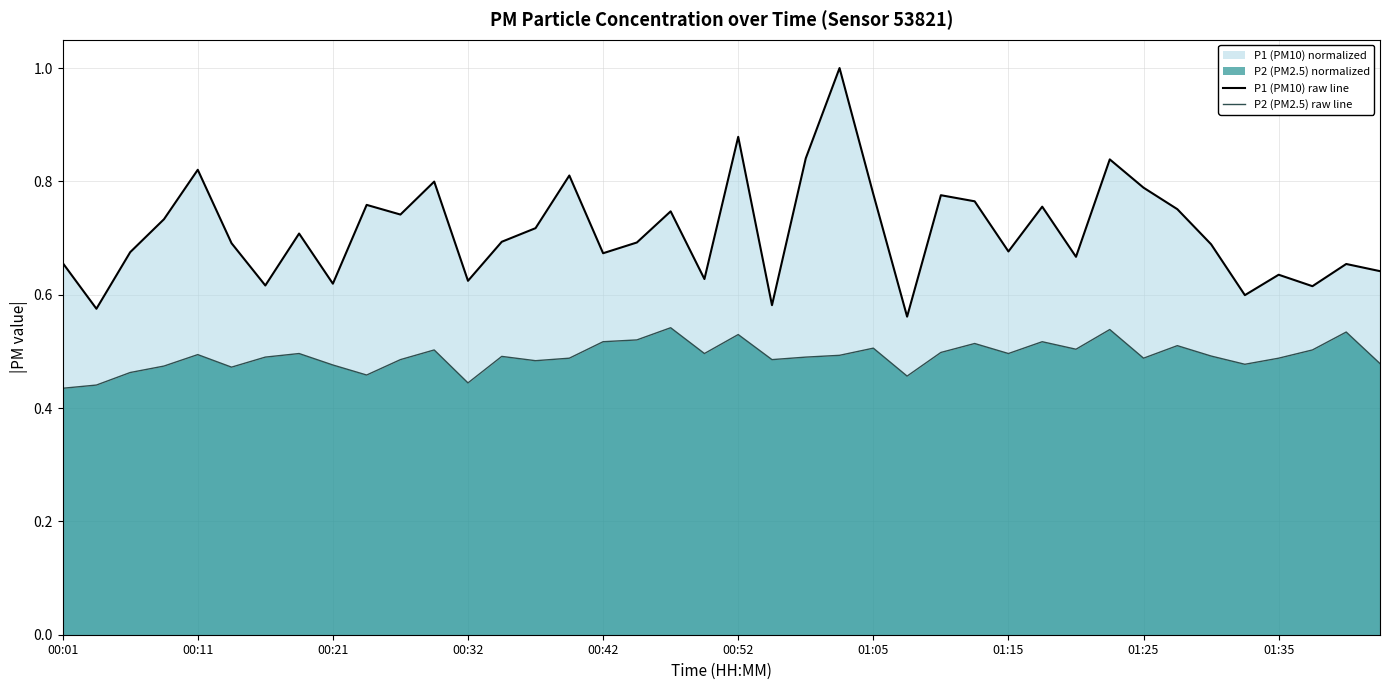

At how many categories does at least one series exceed 0?

40